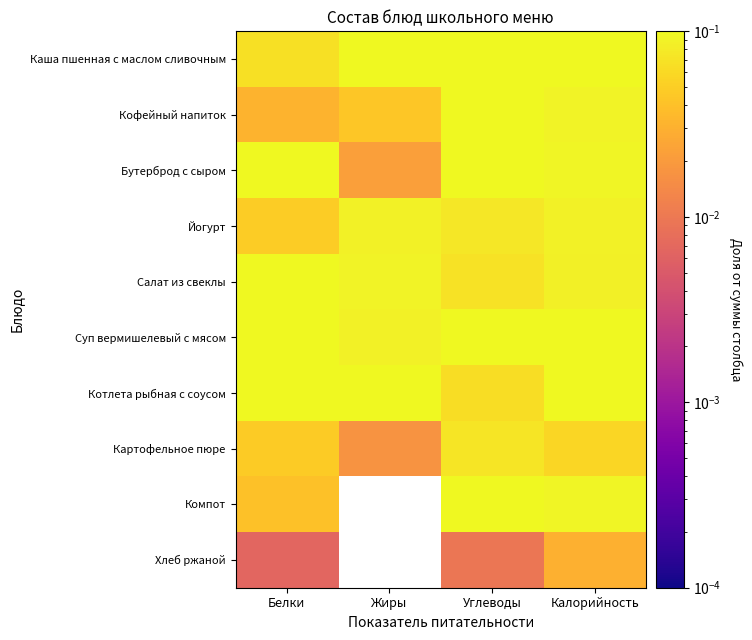

Rank the series by their maximum value, from lowest to highest.

Хлеб ржаной, Картофельное пюре, Йогурт, Салат из свеклы, Кофейный напиток, Компот, Суп вермишелевый с мясом, Каша пшенная с маслом сливочным, Бутерброд с сыром, Котлета рыбная с соусом